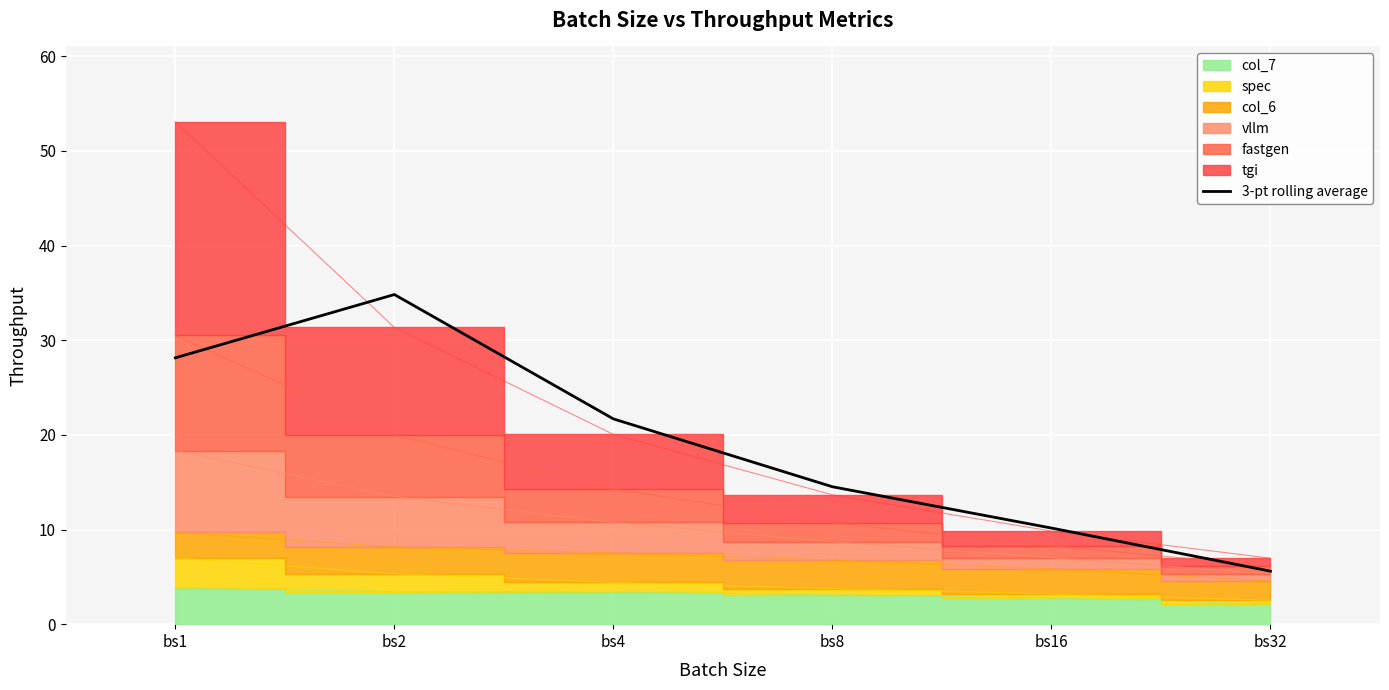

List the labels in order of value, largest first.

bs2, bs1, bs4, bs8, bs16, bs32